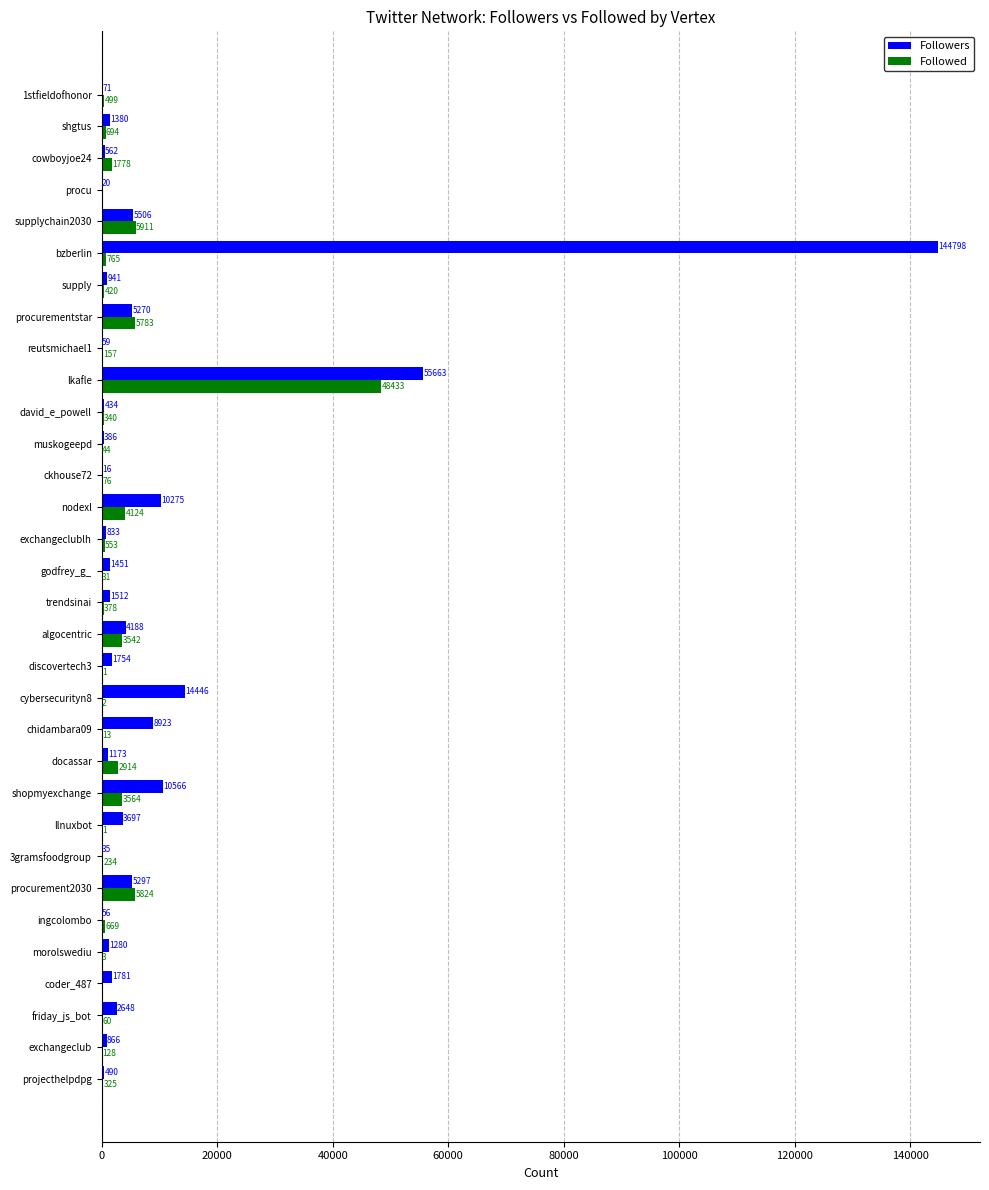

True or false: Followed has a value of 0 at coder_487.

True